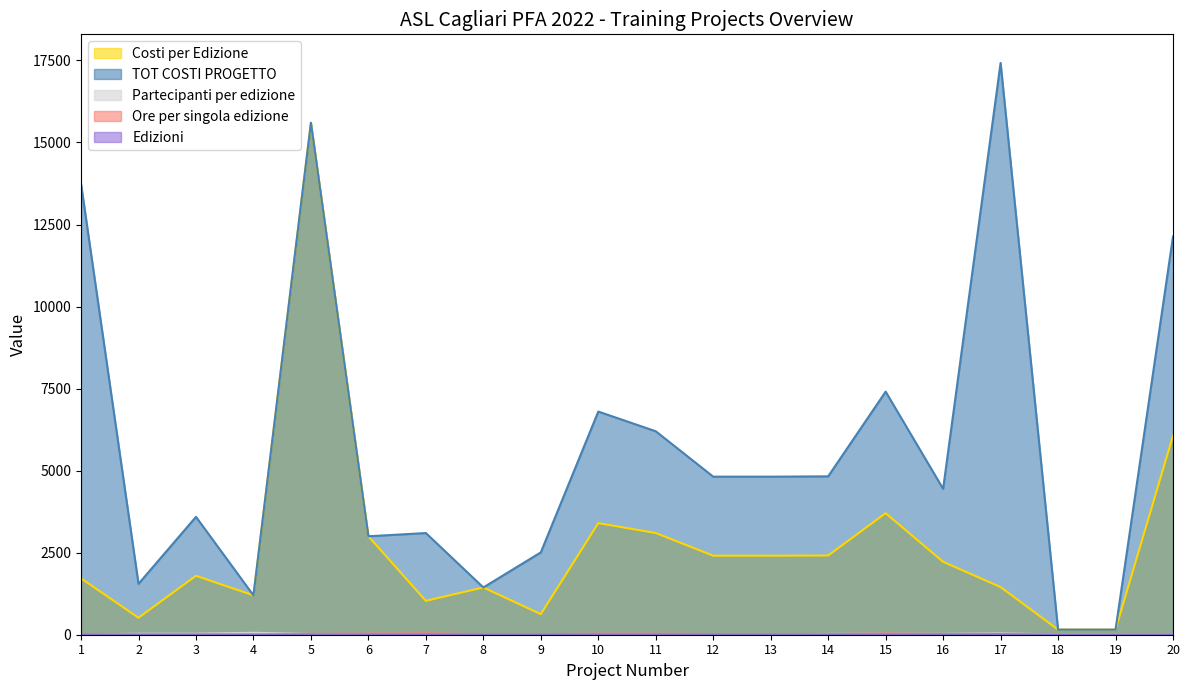

What is the difference between the maximum and minimum values in the Ore per singola edizione series?

34.0